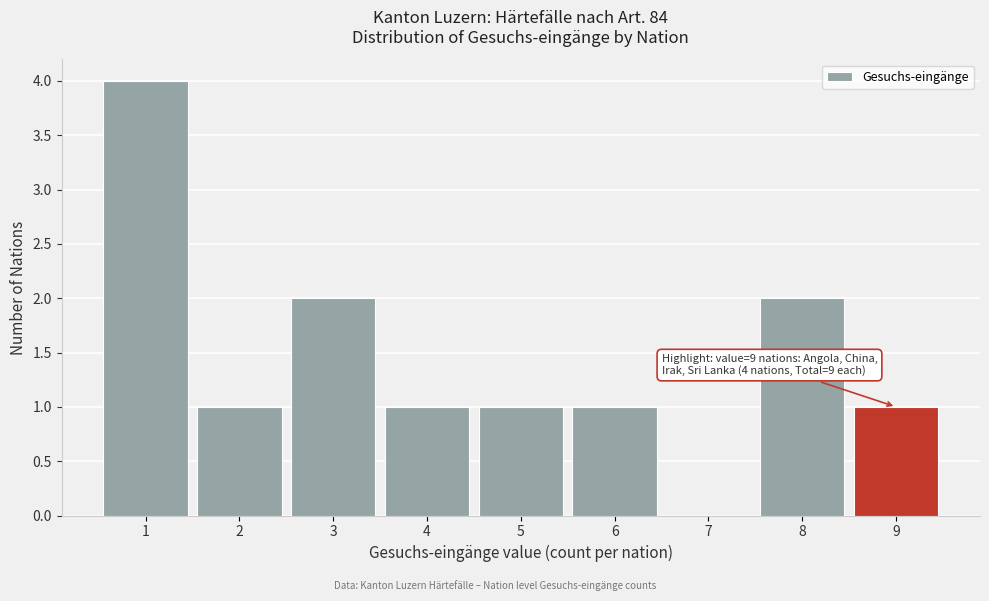

Which range on the x-axis has the tallest bar?

0.5 to 1.5